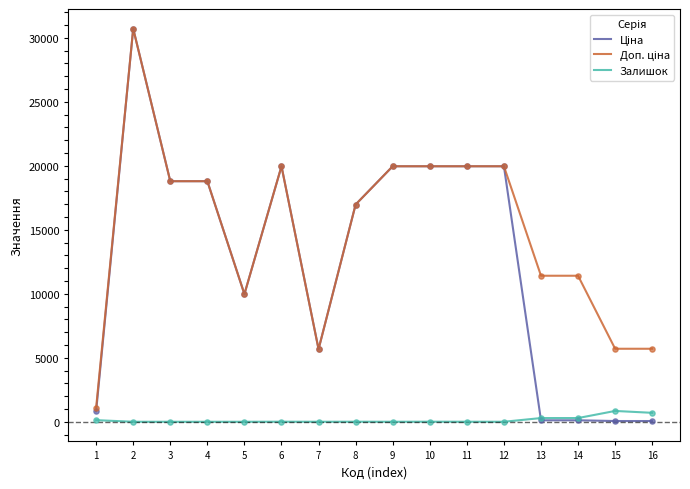

Is the value of Залишок at 14 greater than the value of Ціна at 10?

No